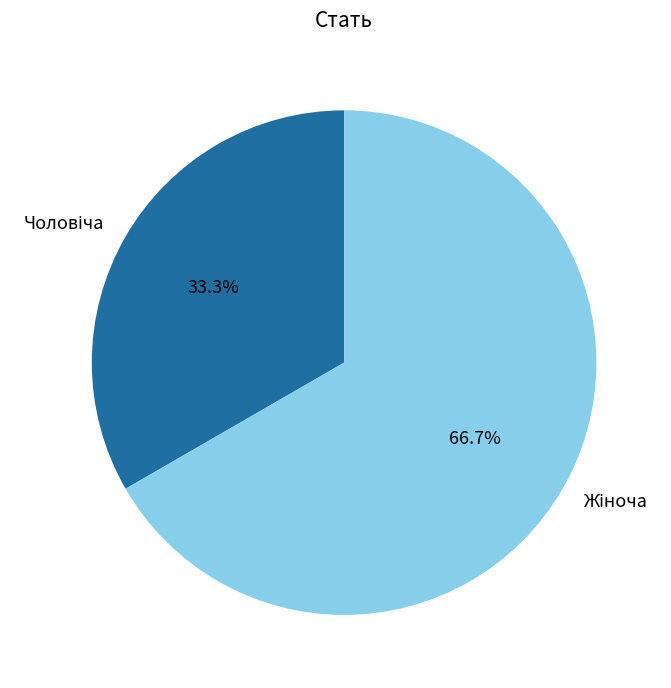

What is the smallest slice in the pie chart?

Чоловіча